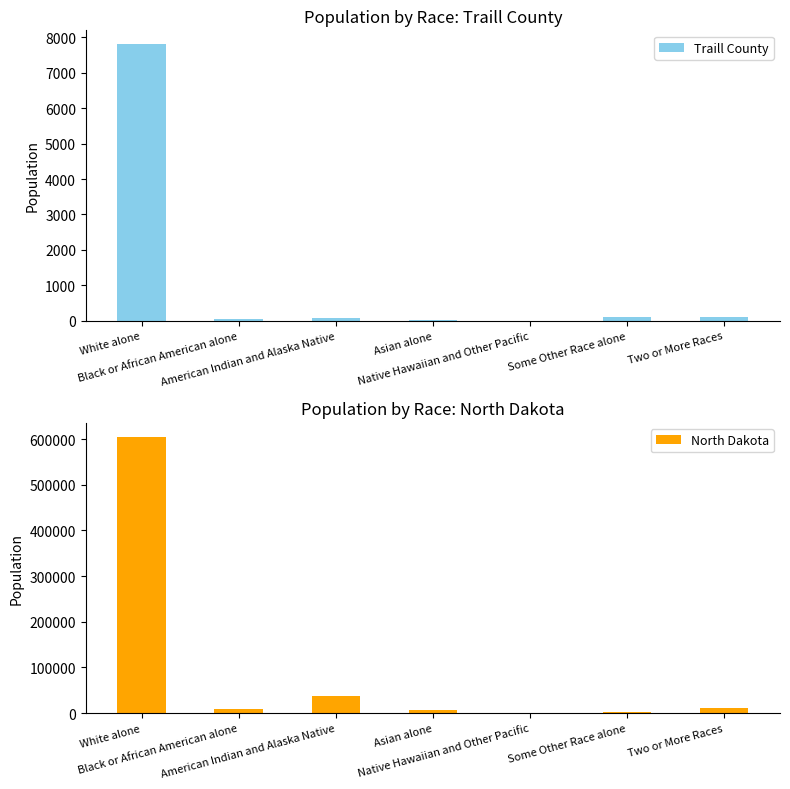

Reading left to right, list all the values displayed in this chart.

Traill County: White alone=7809	Black or African American alone=42	American Indian and Alaska Native=64	Asian alone=21	Native Hawaiian and Other Pacific=1	Some Other Race alone=89	Two or More Races=95
North Dakota: White alone=605449	Black or African American alone=7960	American Indian and Alaska Native=36591	Asian alone=6909	Native Hawaiian and Other Pacific=320	Some Other Race alone=3509	Two or More Races=11853